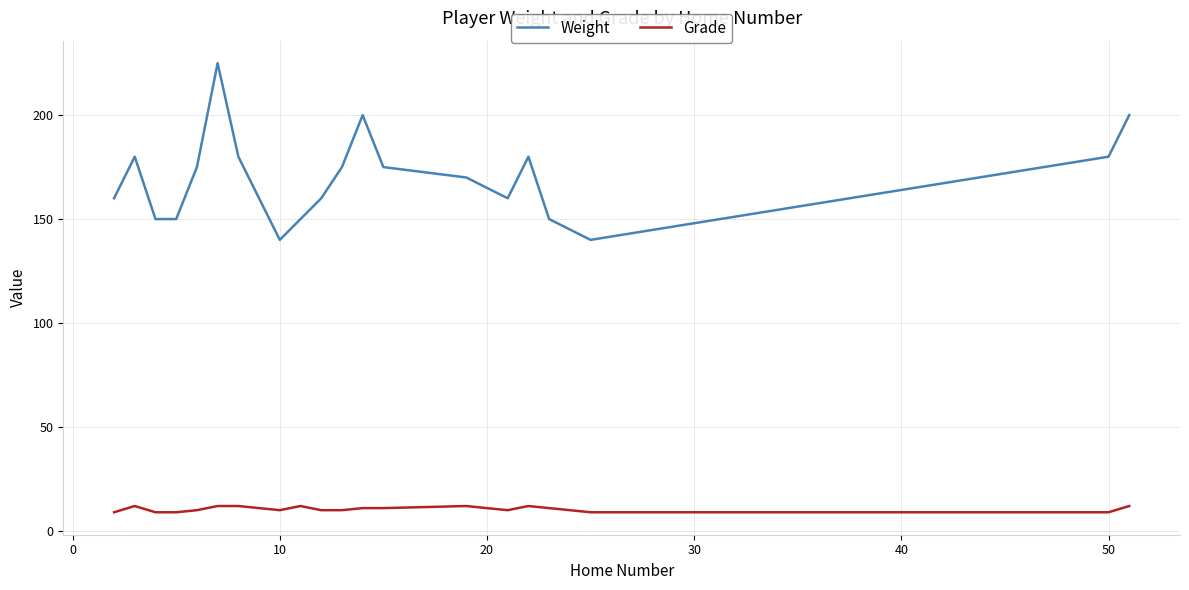

What is the difference between the maximum and minimum values in the Weight series?

85